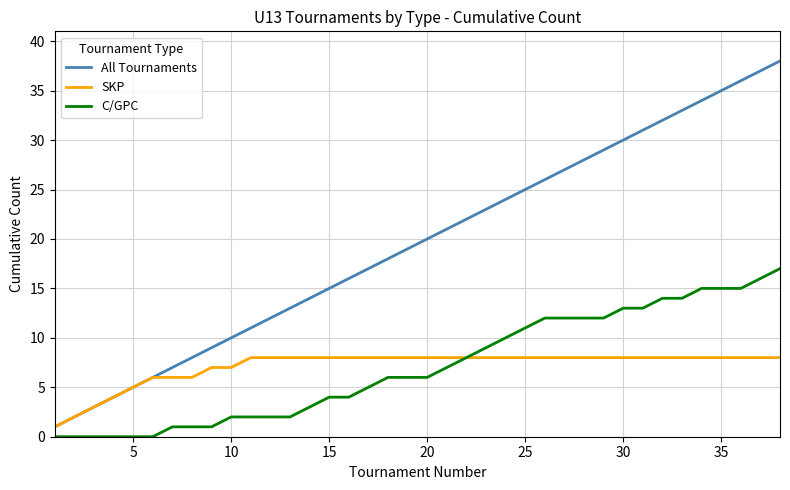

True or false: All Tournaments and C/GPC intersect in this chart.

False